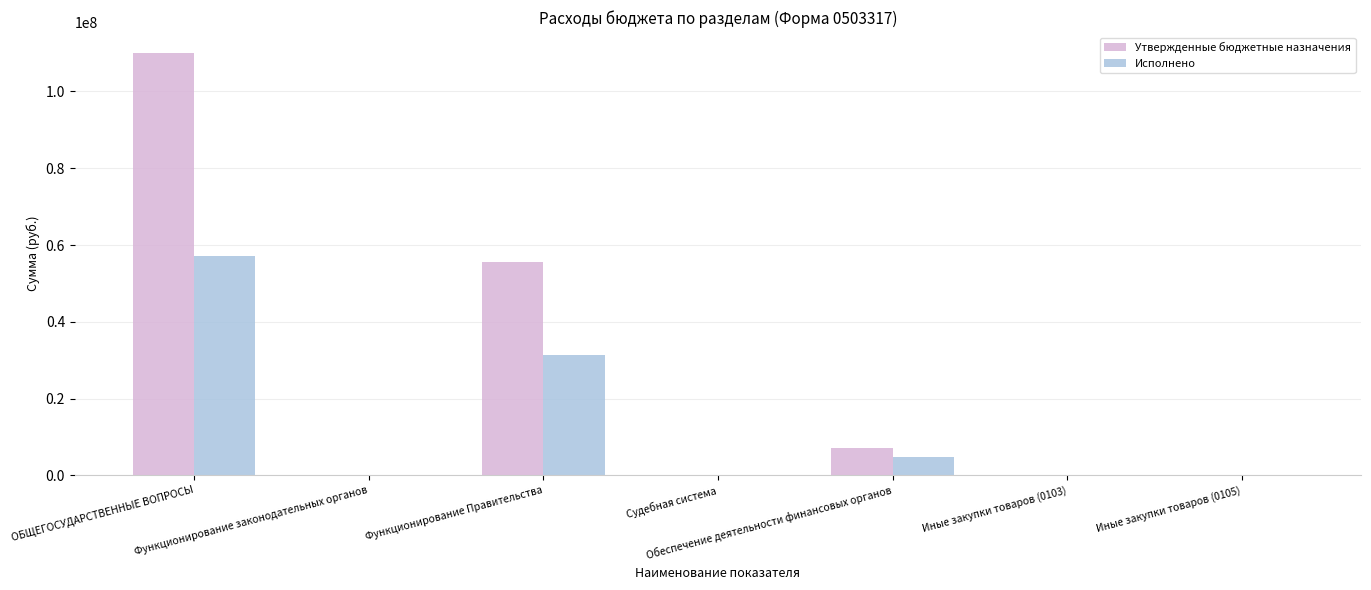

Is the value of Утвержденные бюджетные назначения at Судебная система greater than the value of Исполнено at ОБЩЕГОСУДАРСТВЕННЫЕ ВОПРОСЫ?

No